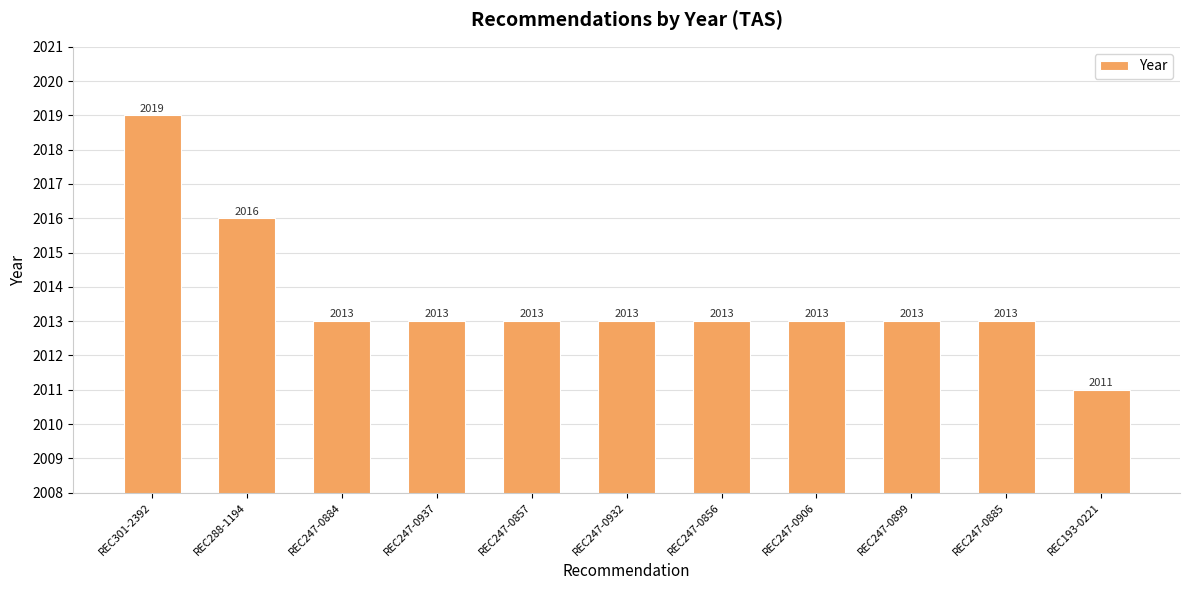

Which category has the highest value across all series?

REC301-2392